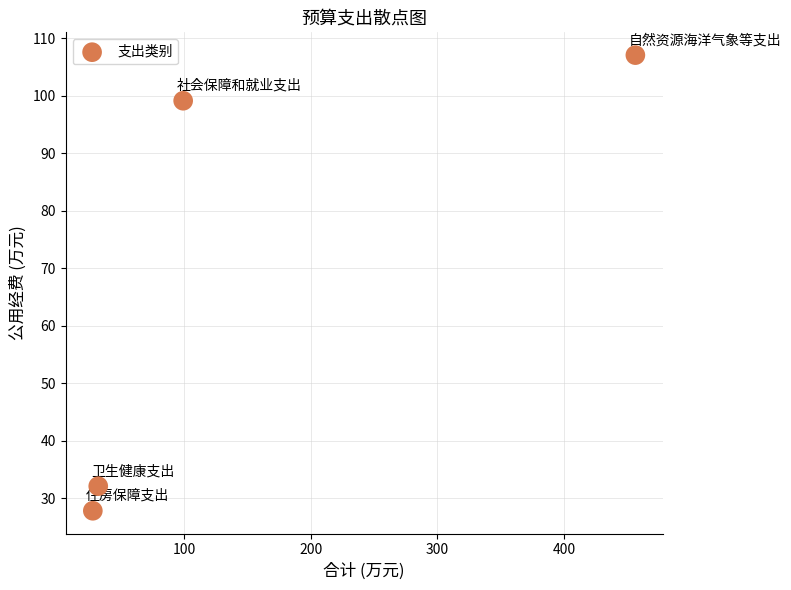

What Y value in the scatter plot is closest to 67?

99.2